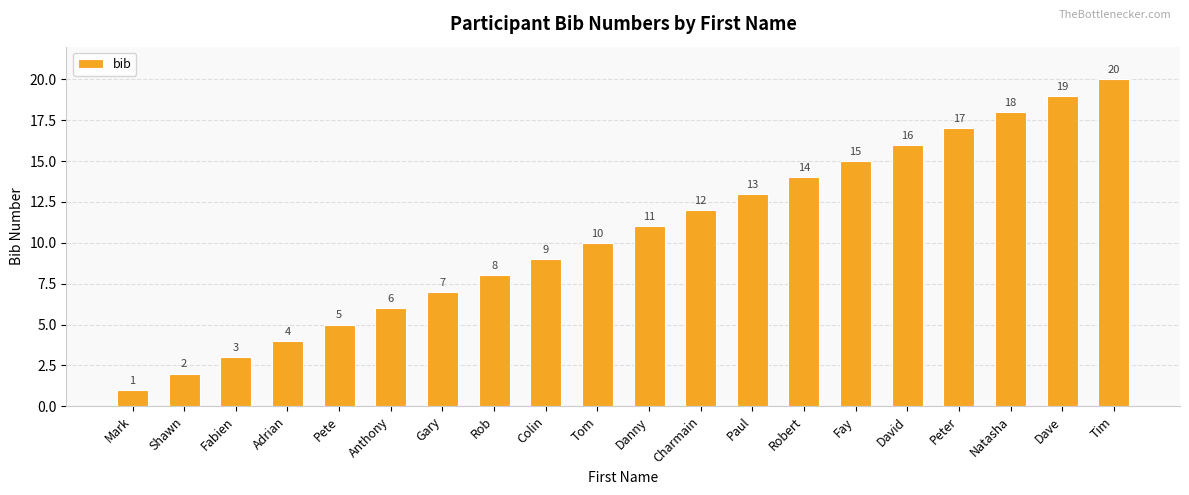

What is the value of the 5th bar from the left?

5